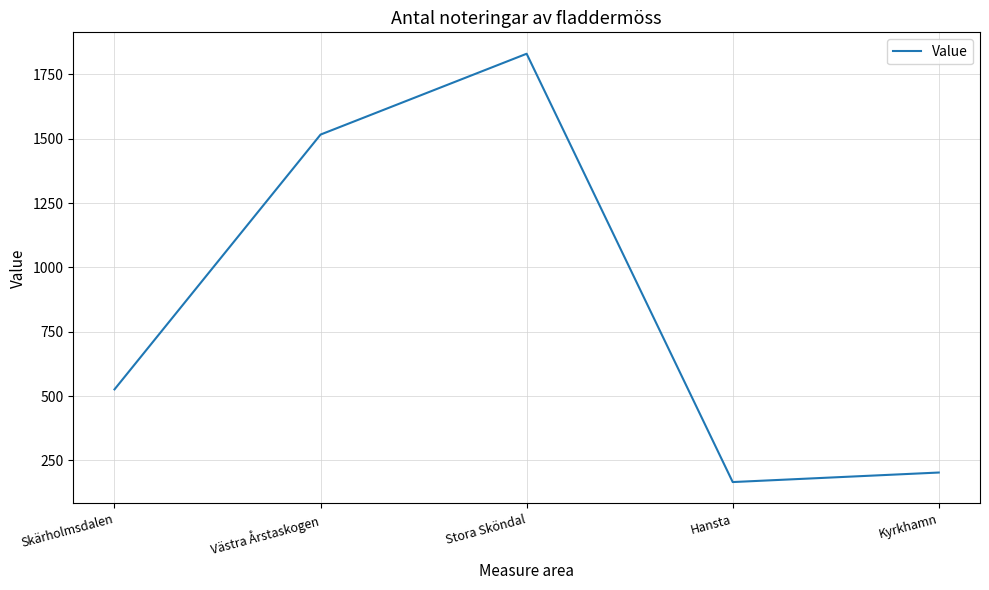

What is the difference between the second highest and second lowest values?

1313